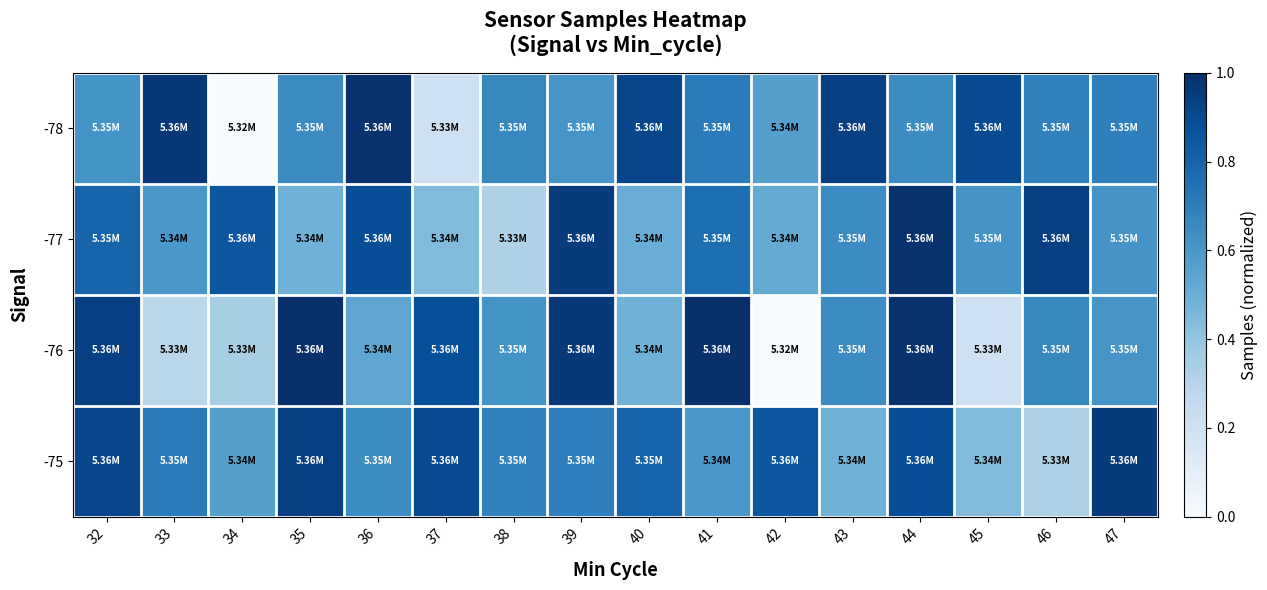

Reading left to right, extract all data points from this chart.

-78: 32=0.6	33=1.0	34=0.0	35=0.6	36=1.0	37=0.2	38=0.7	39=0.6	40=0.9	41=0.7	42=0.6	43=0.9	44=0.6	45=0.9	46=0.7	47=0.7
-77: 32=0.8	33=0.6	34=0.9	35=0.5	36=0.9	37=0.4	38=0.3	39=1.0	40=0.5	41=0.8	42=0.5	43=0.6	44=1.0	45=0.6	46=0.9	47=0.6
-76: 32=0.9	33=0.3	34=0.3	35=1.0	36=0.5	37=0.9	38=0.6	39=1.0	40=0.5	41=1.0	42=0.0	43=0.6	44=1.0	45=0.2	46=0.7	47=0.6
-75: 32=0.9	33=0.7	34=0.6	35=0.9	36=0.6	37=0.9	38=0.7	39=0.7	40=0.8	41=0.6	42=0.9	43=0.5	44=0.9	45=0.4	46=0.3	47=1.0